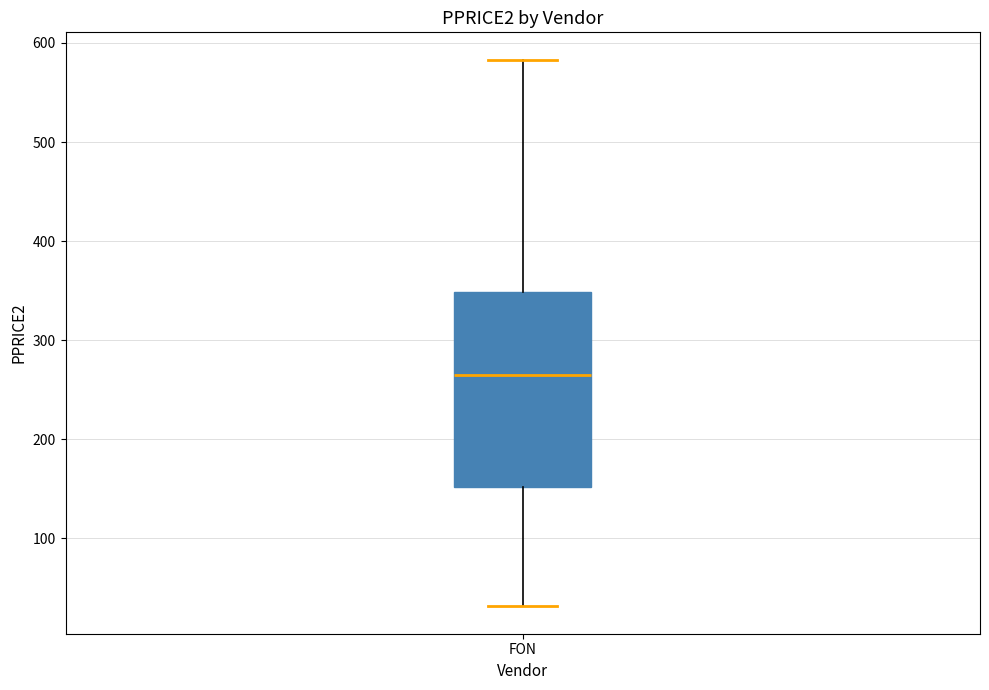

Where does the lower whisker of the box for FON end on the y-axis? The values are not printed on the chart, so give them approximately, as read against the axis.

30